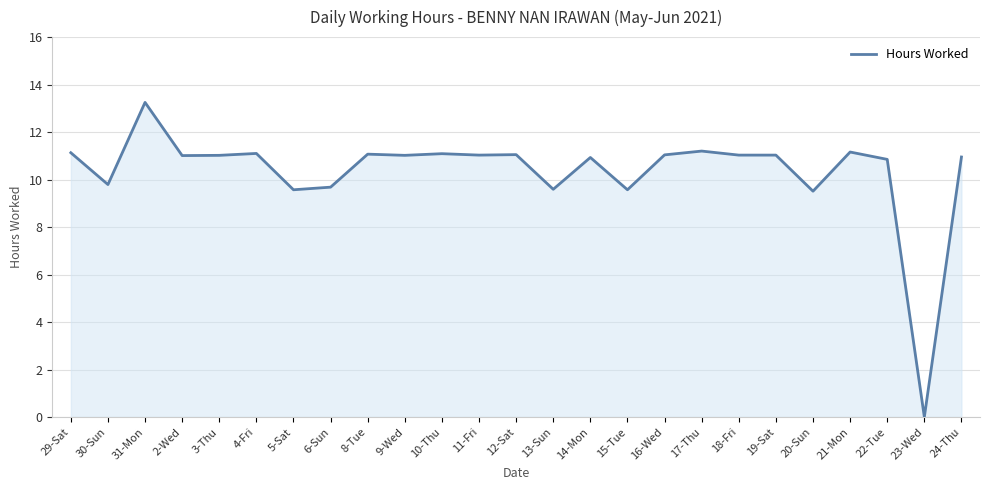

What position from the right is 24-Thu?

1